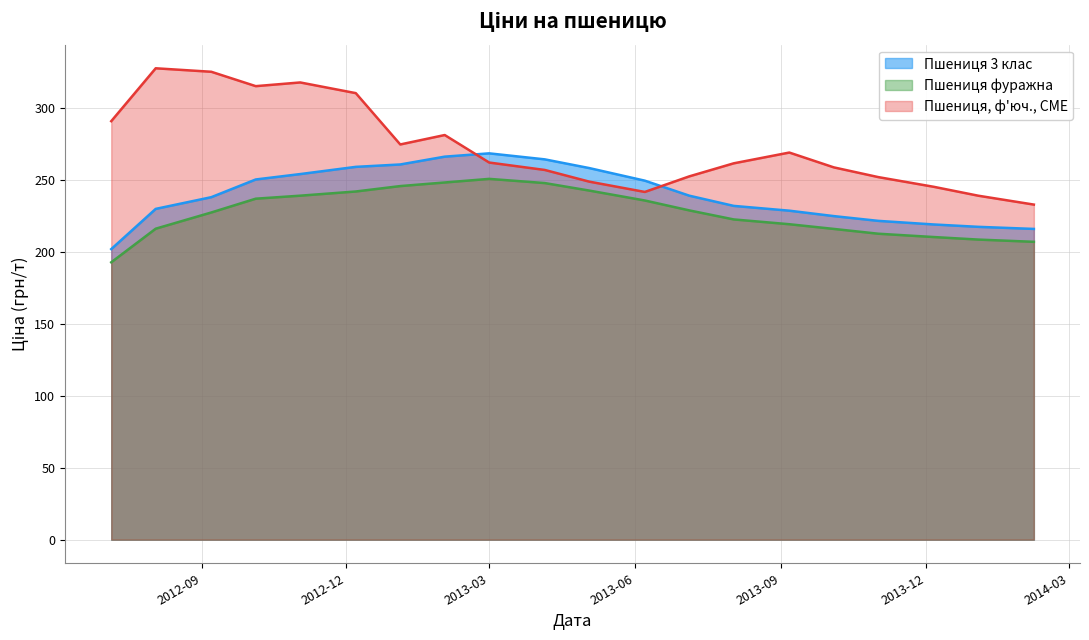

What is the difference between the second highest and second lowest values in the Пшениця фуражна series?

41.2